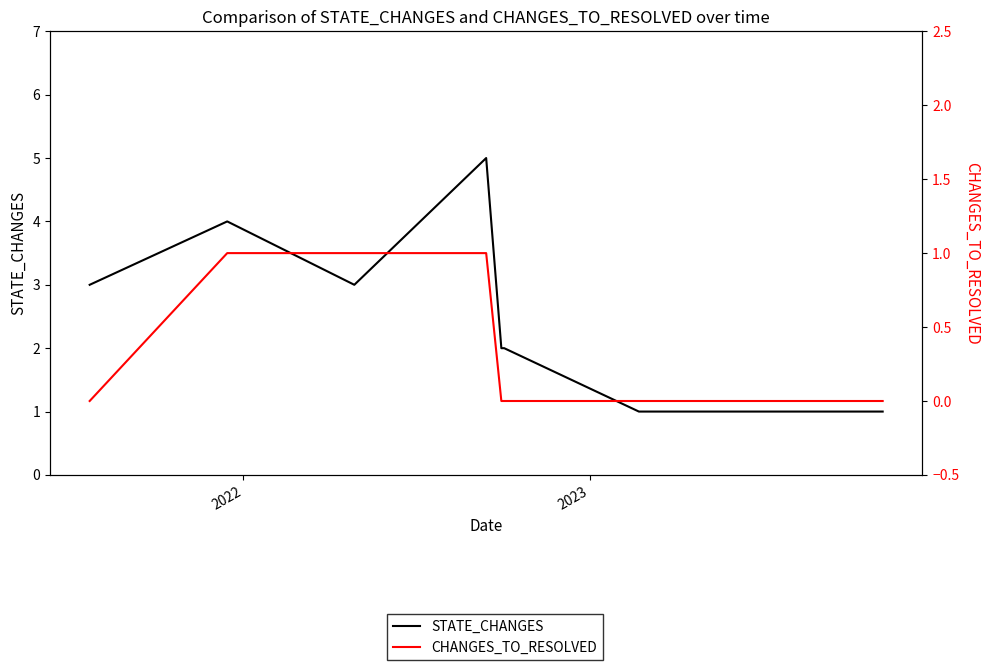

What is the difference between the second highest and second lowest values in the STATE_CHANGES series?

3